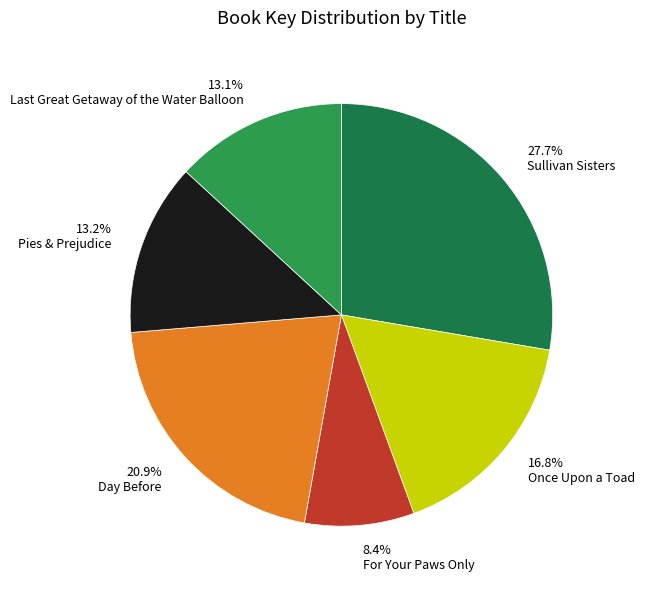

What is the largest slice in the pie chart?

27.7% Sullivan Sisters